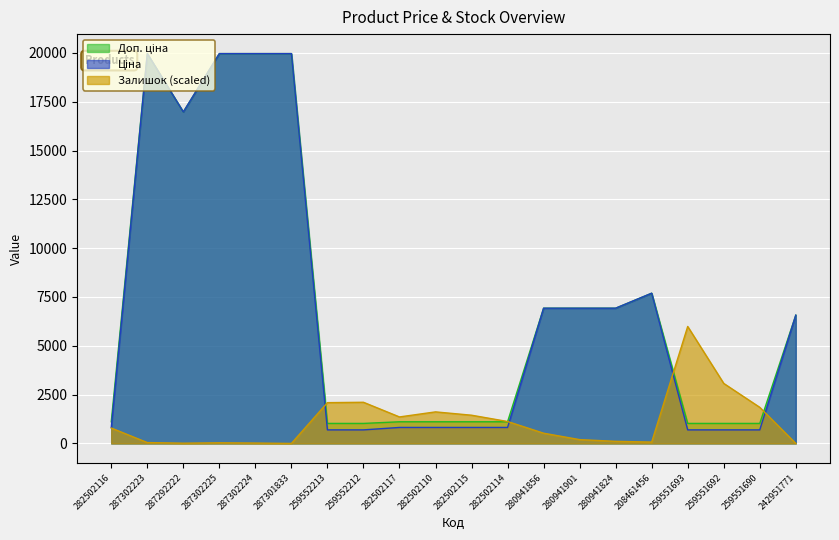

At which category does Доп. ціна reach its first local peak?

287302223